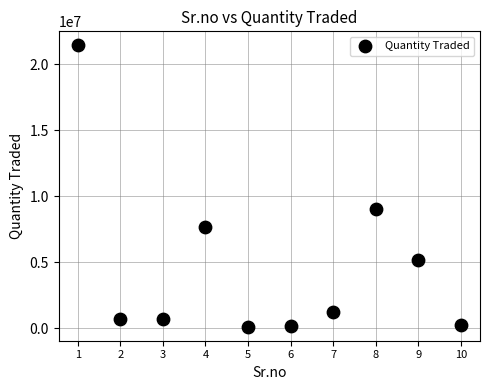

What is the average X value?

6